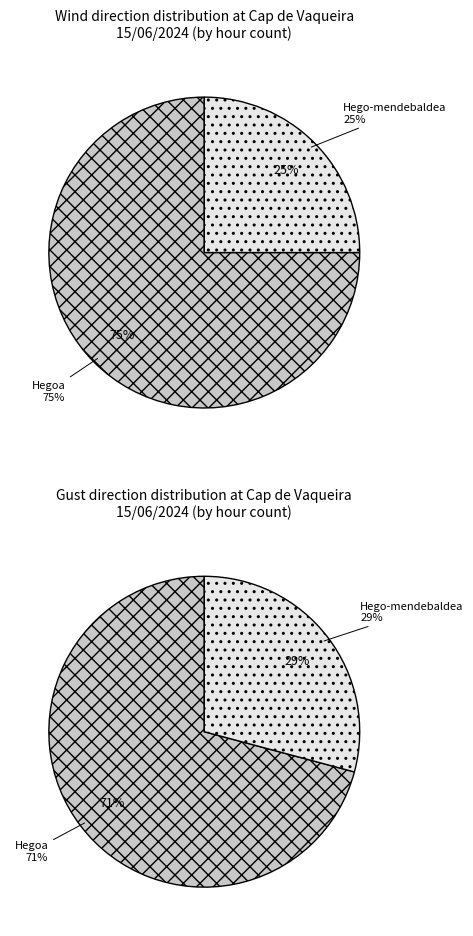

What percentage is NOT represented by Hego-mendebaldea?

75.0%